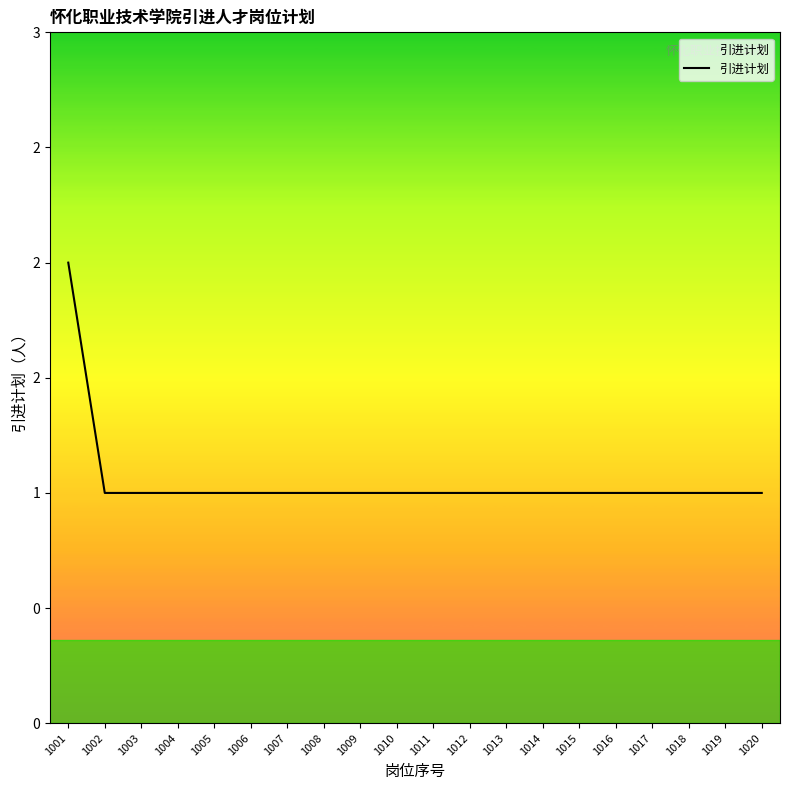

What is the minimum value shown in the chart?

1